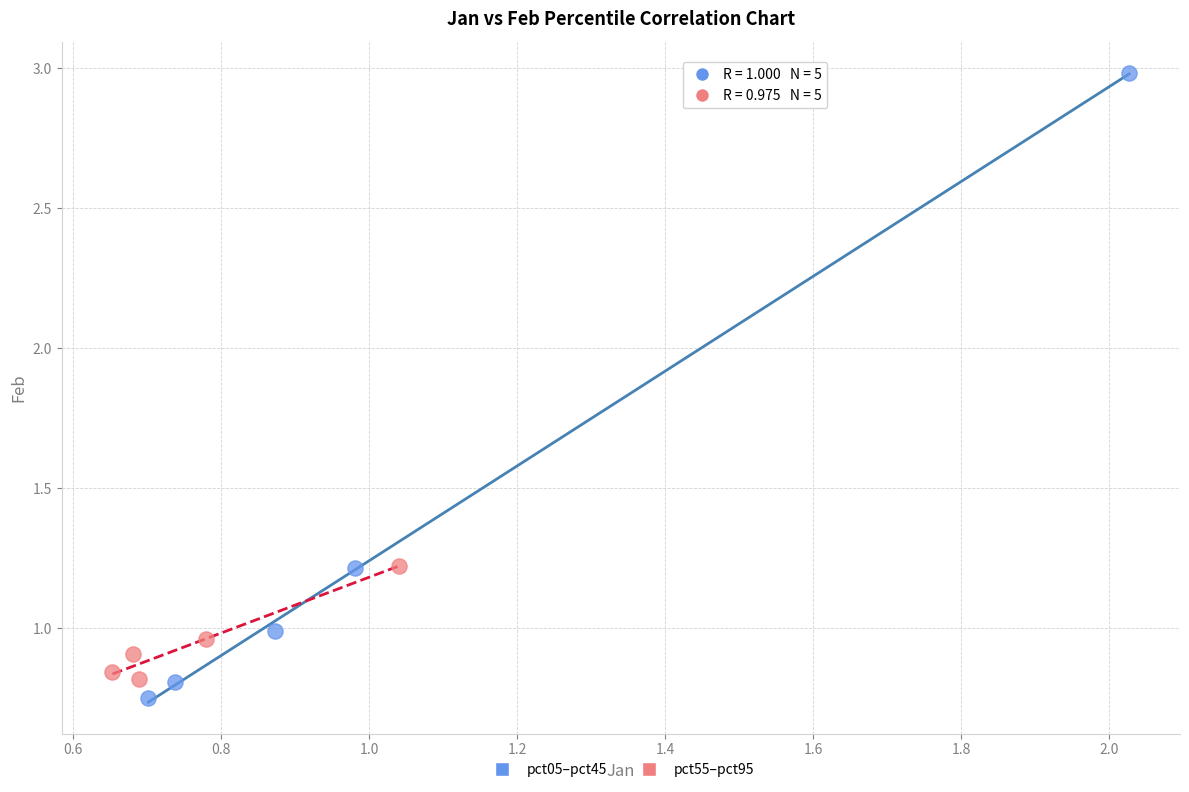

Which series has the largest Y range (max minus min)?

pct05–pct45